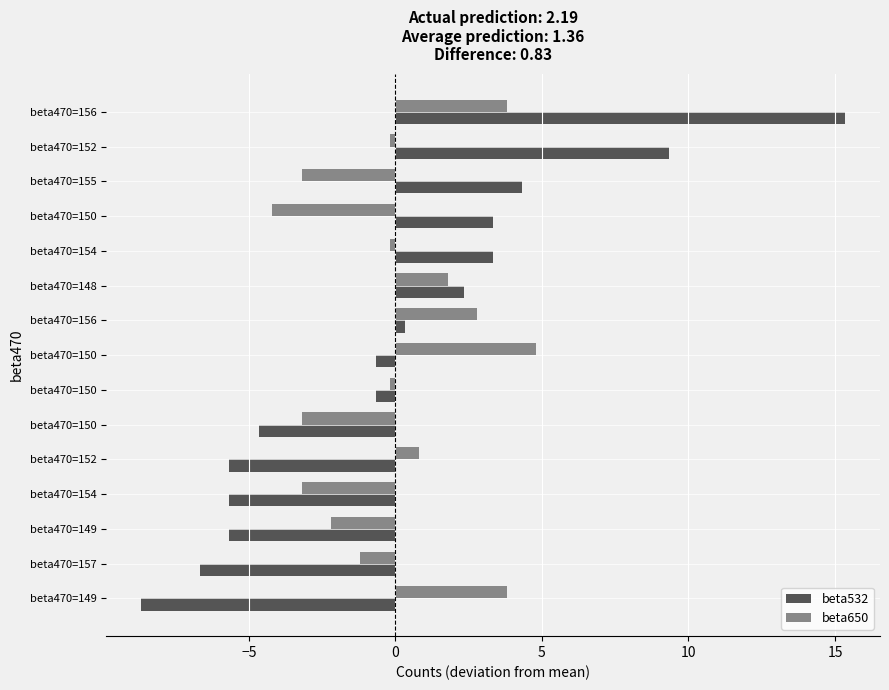

What are all the series names shown in the legend?

beta532, beta650